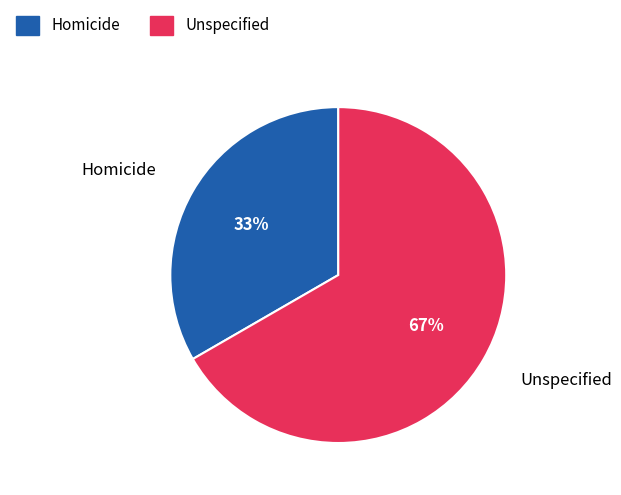

Which category has the biggest portion of the pie?

Unspecified